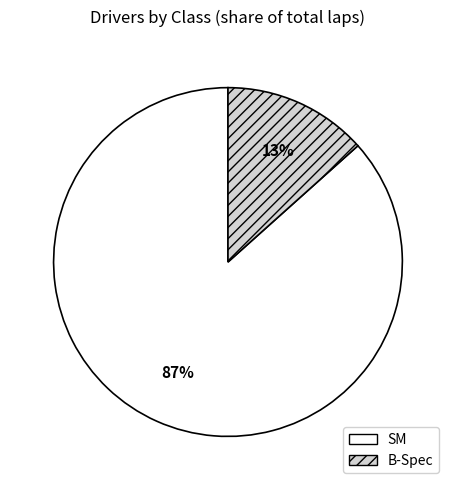

The SM slice represents 76% of the pie. True or false?

False